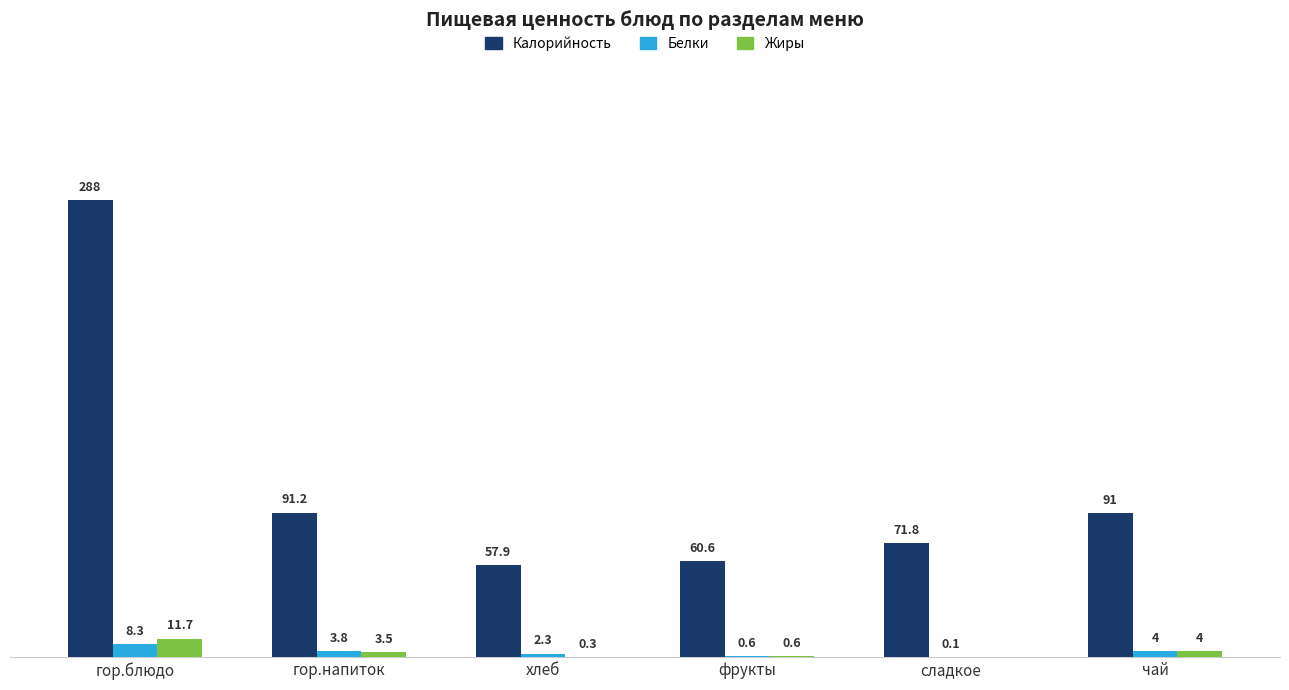

Between гор.блюдо and гор.напиток, which series saw the biggest shift?

Калорийность